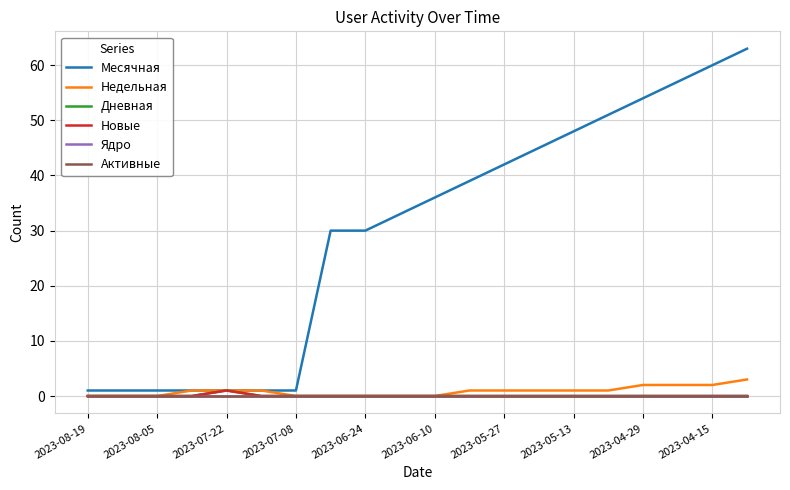

Does the chart have visible grid lines?

Yes